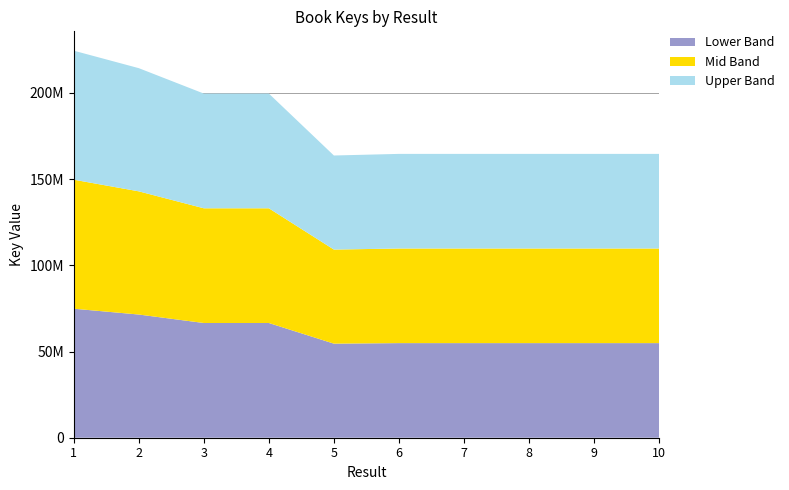

Reading left to right, what are all the values shown in this chart?

1=224544921	2=214404883	3=199664757	4=199664491	5=163734553	6=164669440	7=164671020	8=164668213	9=164670505	10=164668803